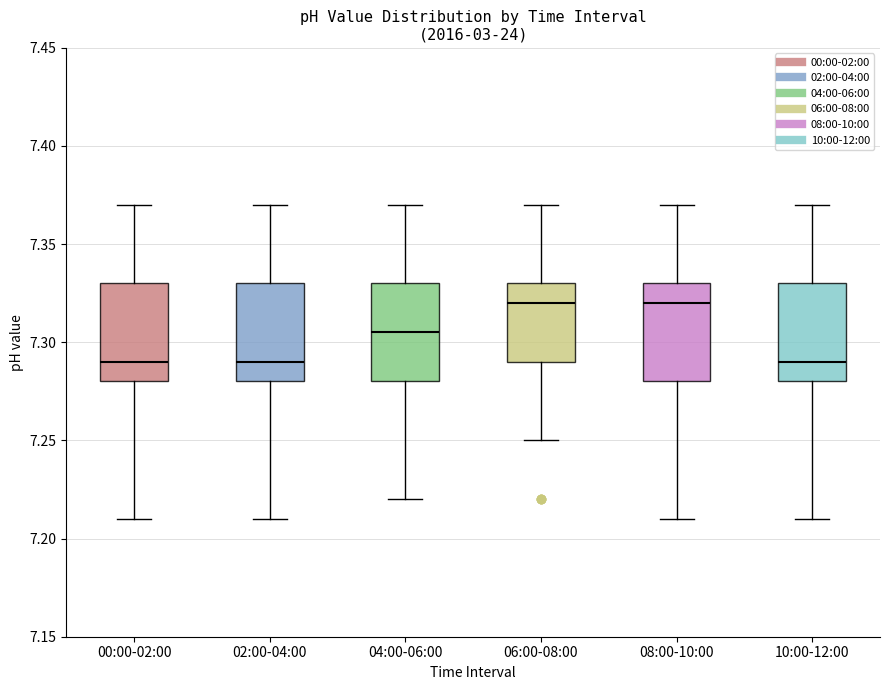

Reading left to right, read every box against the y-axis: the position of its median line, the range the box covers, and the ends of its whiskers. The values are not printed on the chart, so give them approximately, as read against the axis.

00:00-02:00: median 7.290, box 7.280 to 7.330, whiskers 7.210 to 7.370
02:00-04:00: median 7.290, box 7.280 to 7.330, whiskers 7.210 to 7.370
04:00-06:00: median 7.305, box 7.280 to 7.330, whiskers 7.220 to 7.370
06:00-08:00: median 7.320, box 7.290 to 7.330, whiskers 7.250 to 7.370
08:00-10:00: median 7.320, box 7.280 to 7.330, whiskers 7.210 to 7.370
10:00-12:00: median 7.290, box 7.280 to 7.330, whiskers 7.210 to 7.370